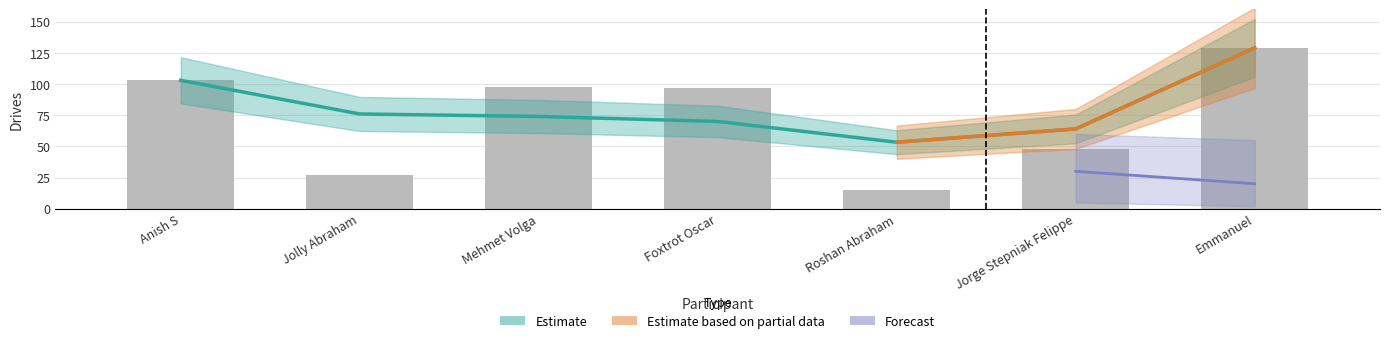

How many bars are there in total?

7